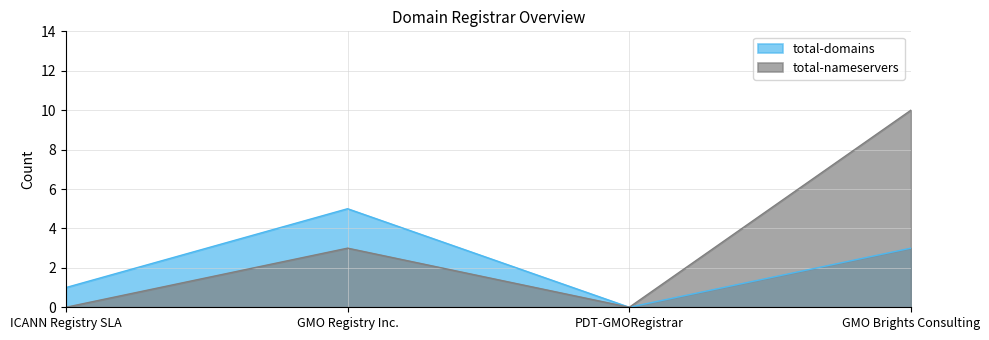

True or false: total-nameservers has more than 1 interior local peaks.

False